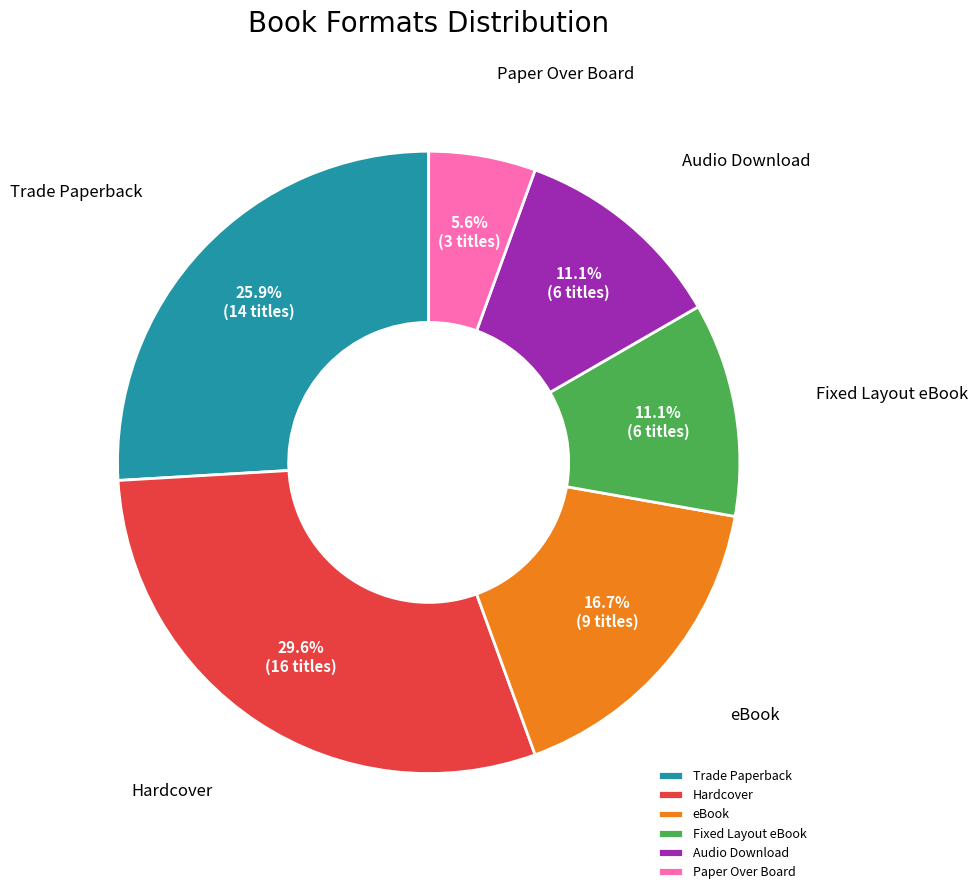

To the nearest percent, what percentage of the pie is Trade Paperback?

26%